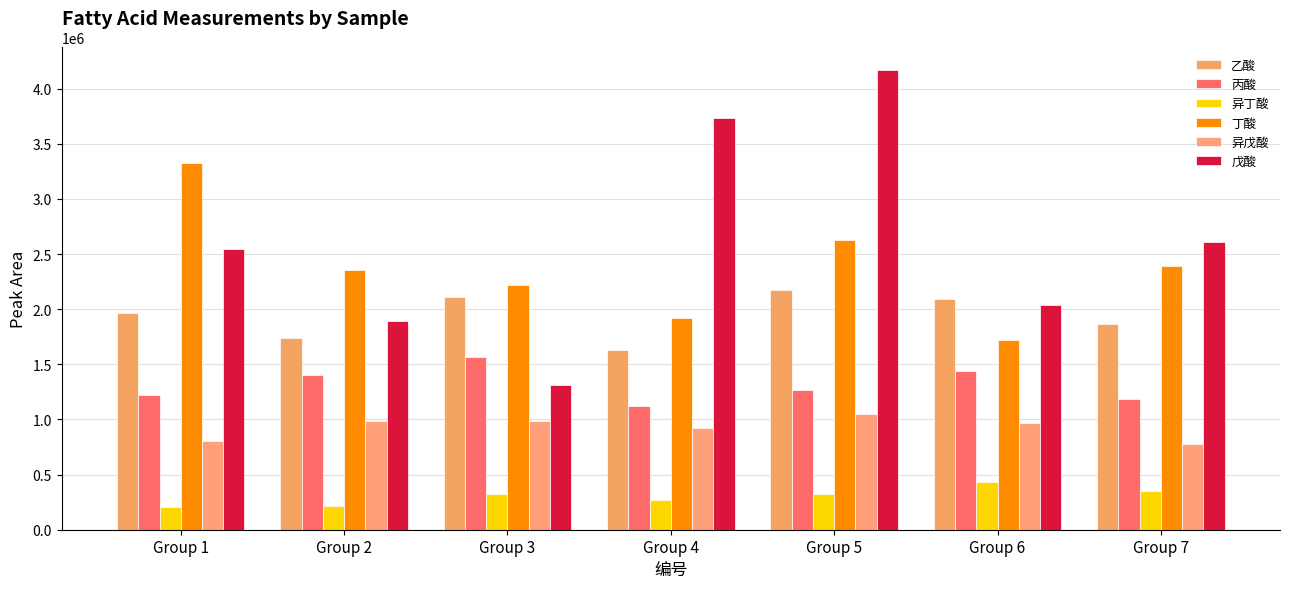

Reading left to right, what are all the values shown in this chart?

乙酸: 1961077.0	1739831.0	2106148.2	1626028.5	2173783.8	2090807.2	1865059.2
丙酸: 1223561.5	1401018.5	1562359.0	1123008.2	1264770.5	1440815.8	1183192.2
异丁酸: 202175.2	218725.2	322455.0	265242.2	320000.5	431068.8	347522.2
丁酸: 3330192.2	2356983.2	2216801.0	1917489.5	2627433.2	1722719.5	2390695.8
异戊酸: 802348.8	987844.0	987677.2	924680.0	1045903.0	971804.2	776165.2
戊酸: 2544525.8	1890248.5	1314436.0	3733922.2	4165118.8	2036665.8	2607805.8